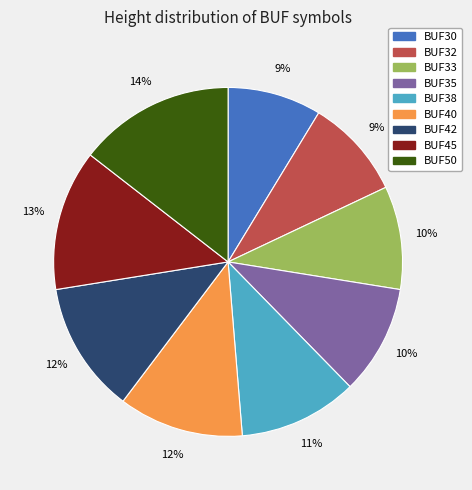

Combined, do BUF30 and BUF33 account for over 50%?

No